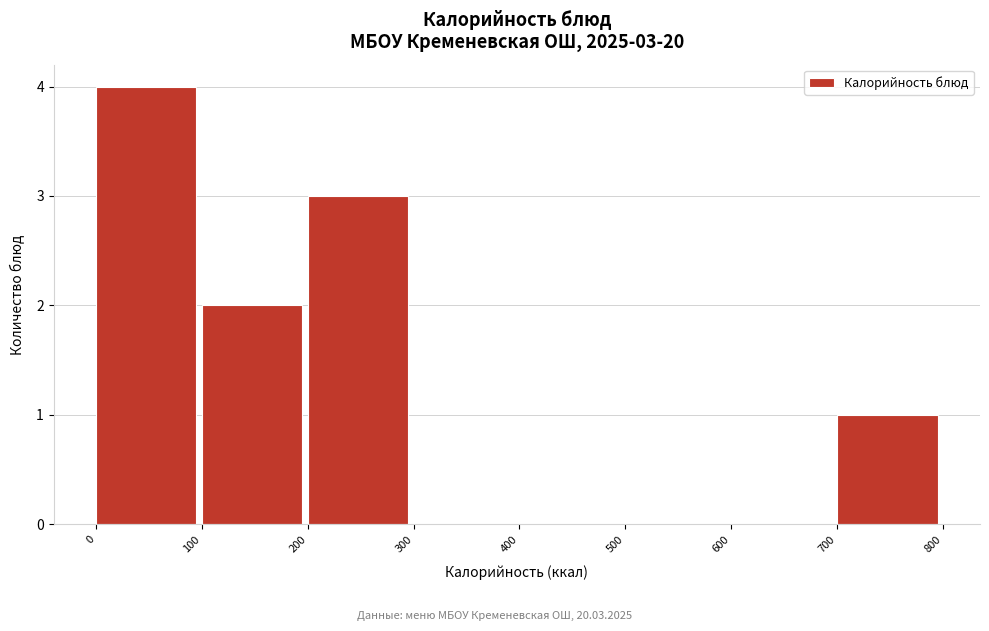

Over which range of the x-axis is the bar tallest?

0 to 100